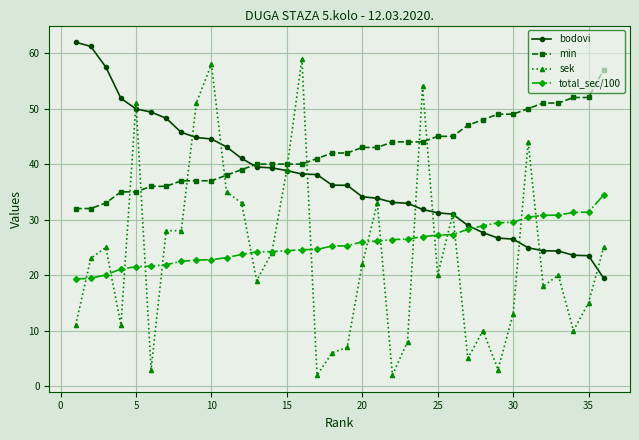

List the series in order of their peak value, highest first.

bodovi, sek, min, total_sec/100